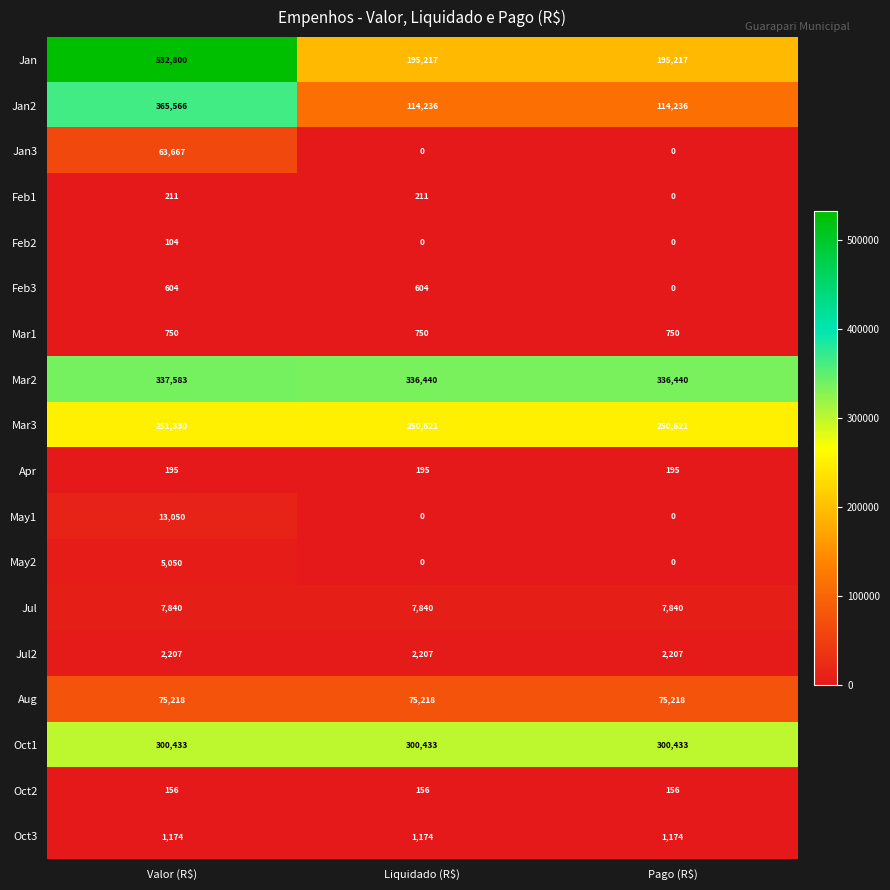

The value of Apr at Pago (R$) is 195. True or false?

True